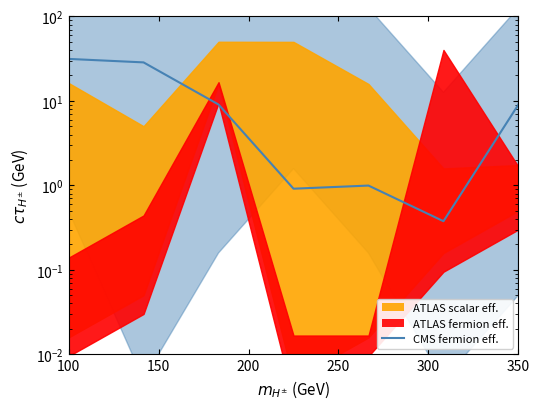

Reading left to right, extract all data points from this chart.

31.4	28.6	9.1	0.9	1.0	0.4	9.1